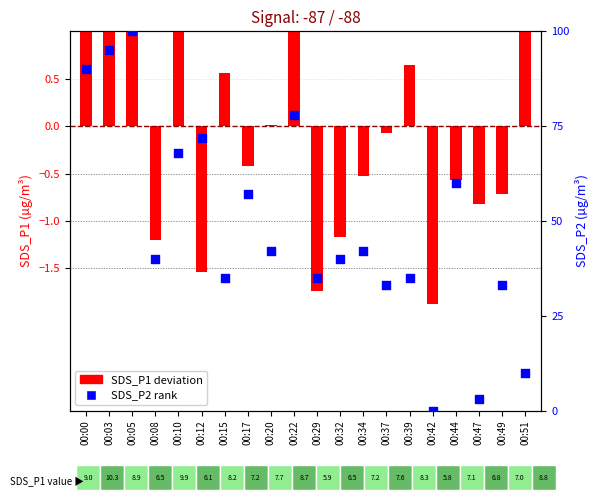

Which series contains the lowest Y value?

SDS_P1 deviation